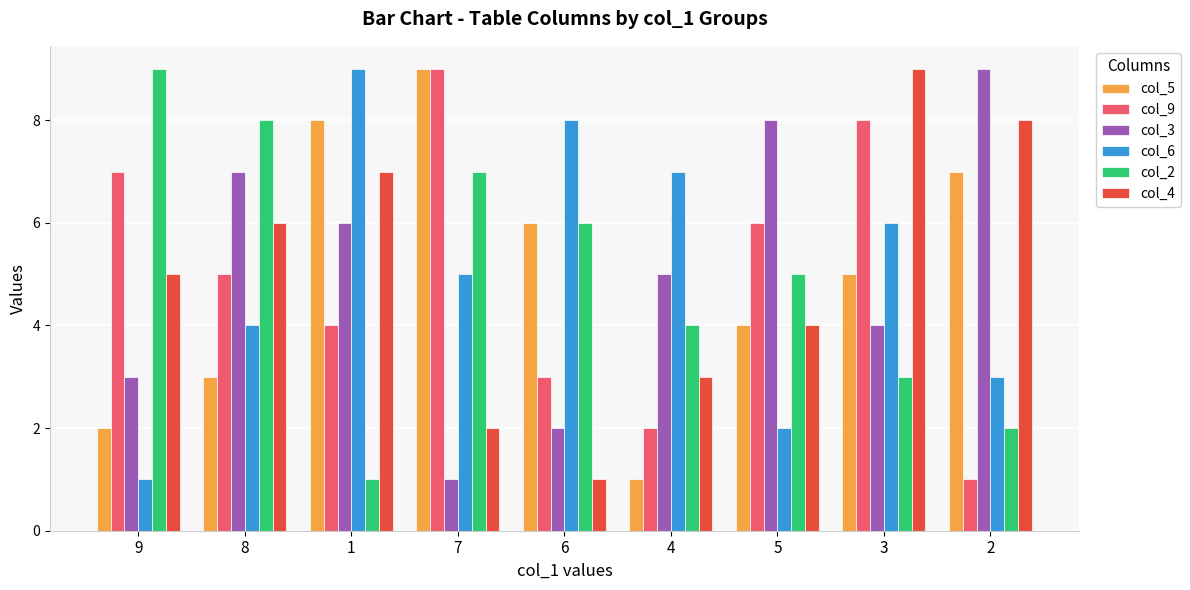

The col_2 series shows 8 at 8. True or false?

True